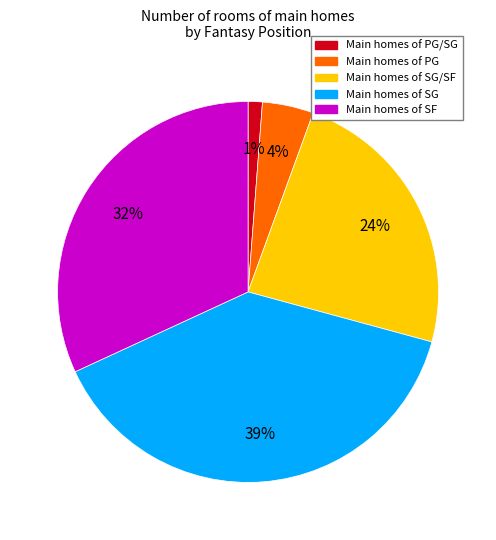

To the nearest percent, what is the difference between the largest and smallest slice percentages?

38%